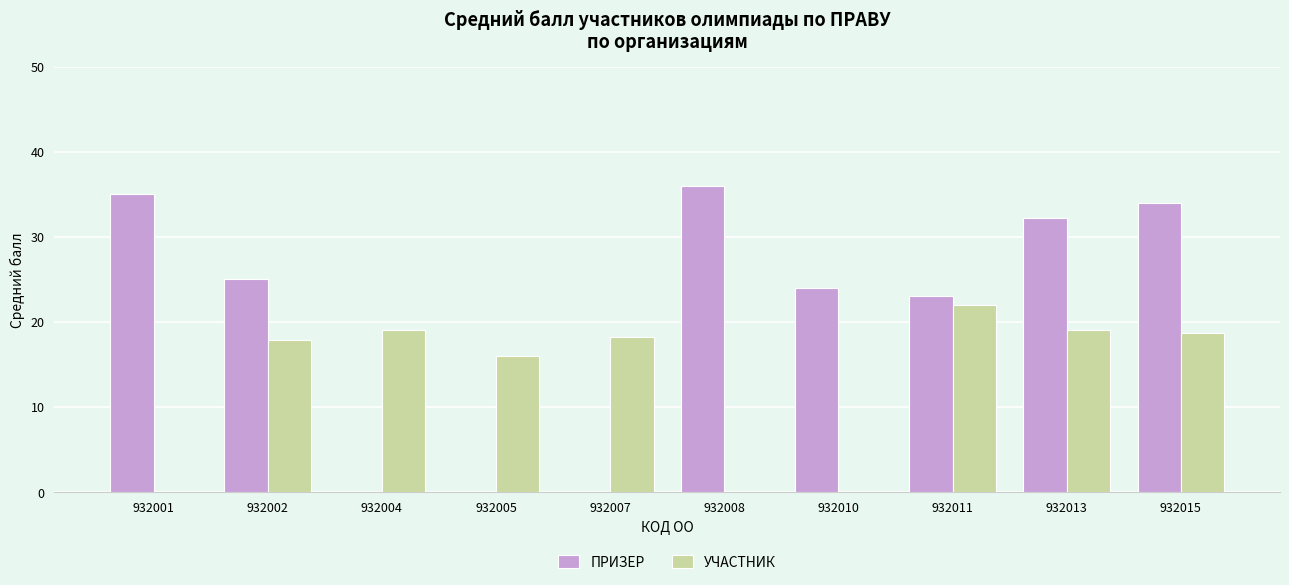

Count the number of categories in the chart.

10